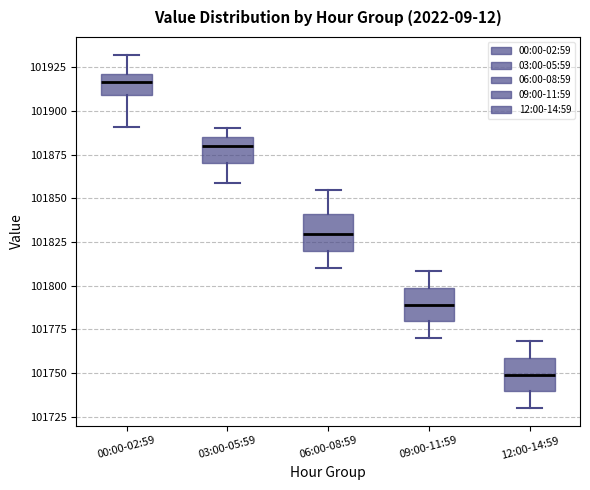

Which box's median line is the lowest?

12:00-14:59